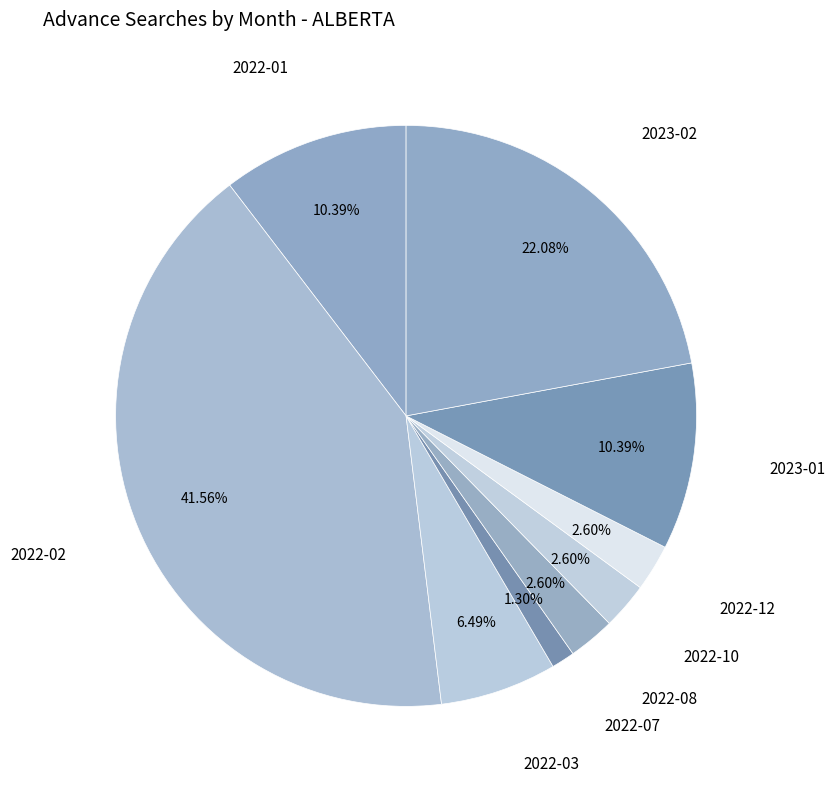

Between 2022-07 and 2023-02, which is larger?

2023-02